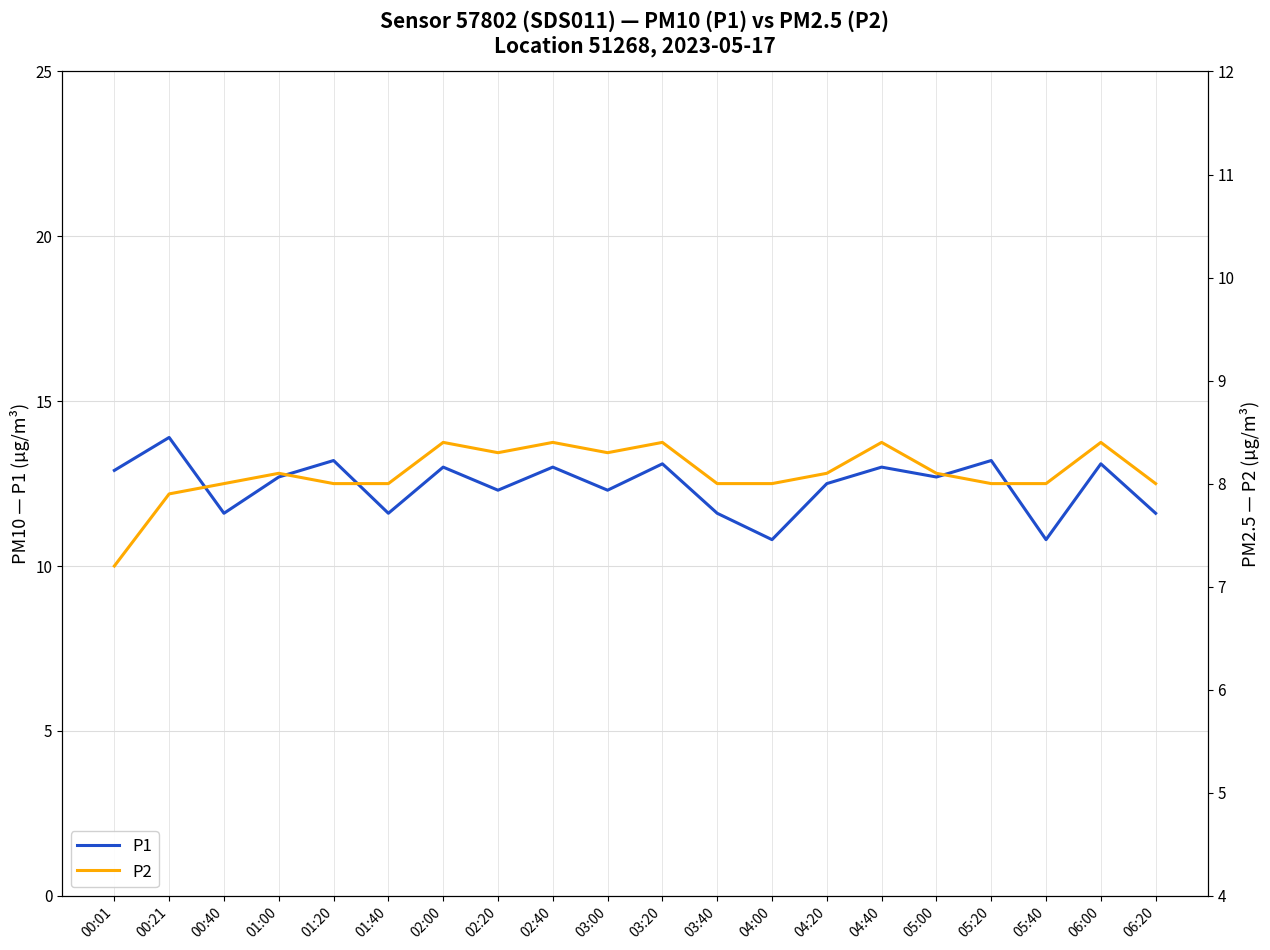

How many lines are shown in the chart?

2